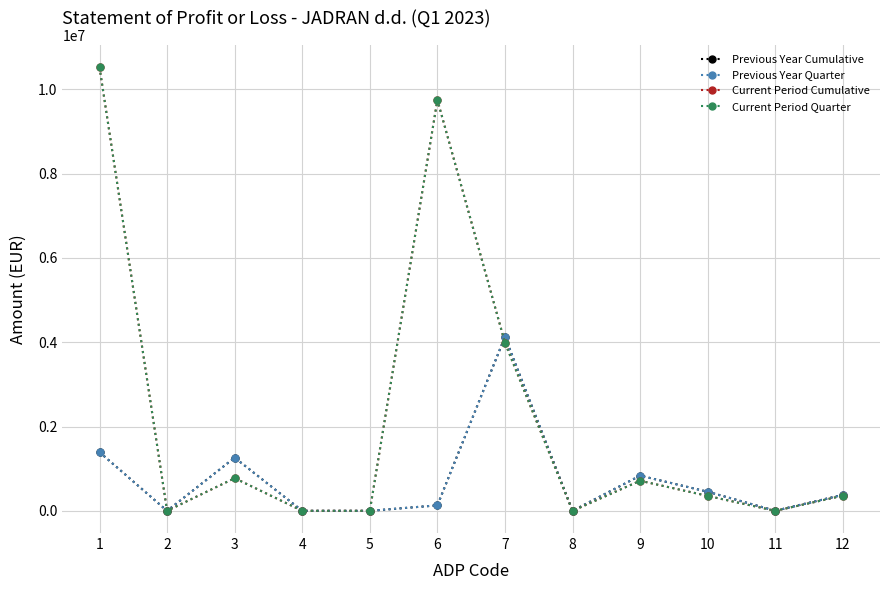

Where is Previous Year Cumulative nearest to the value 2065820?

1